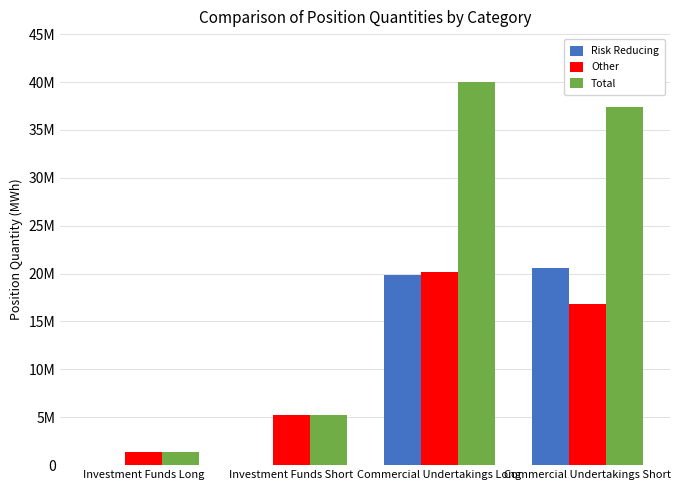

What are all the series names shown in the legend?

Risk Reducing, Other, Total